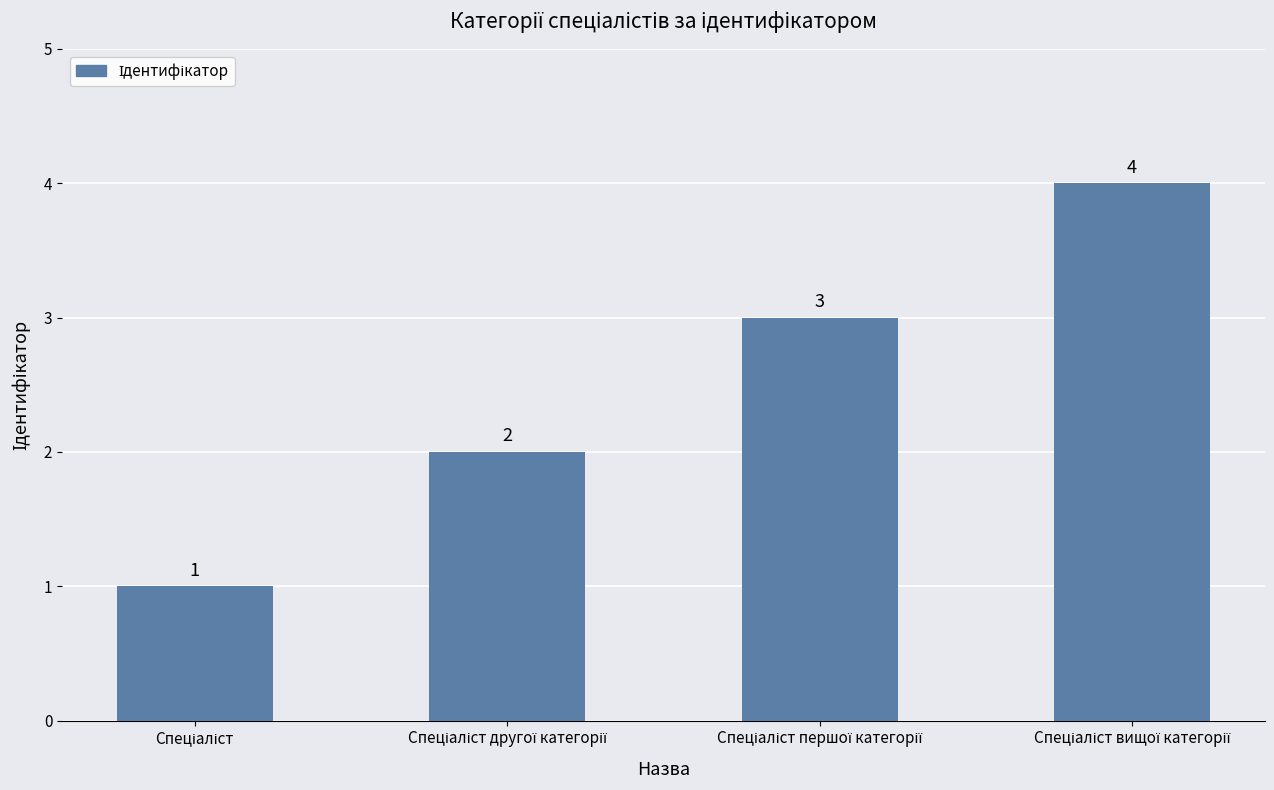

Count the values in the range 2 to 4.

3